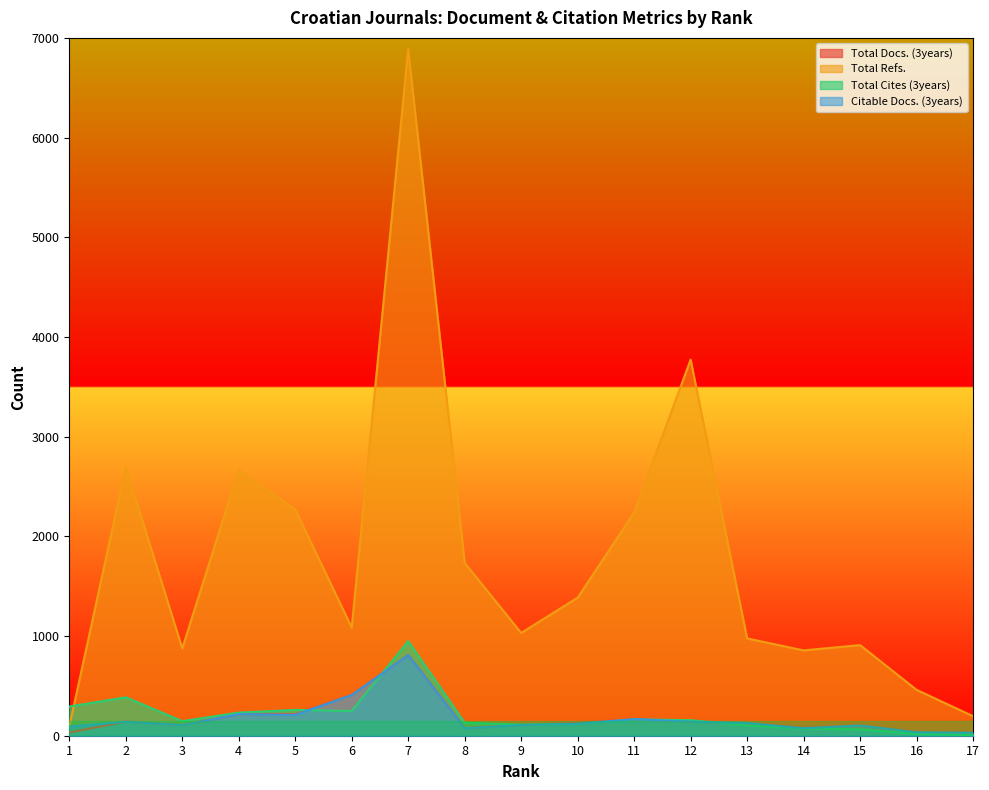

At which label does Citable Docs. (3years) reach its minimum?

17